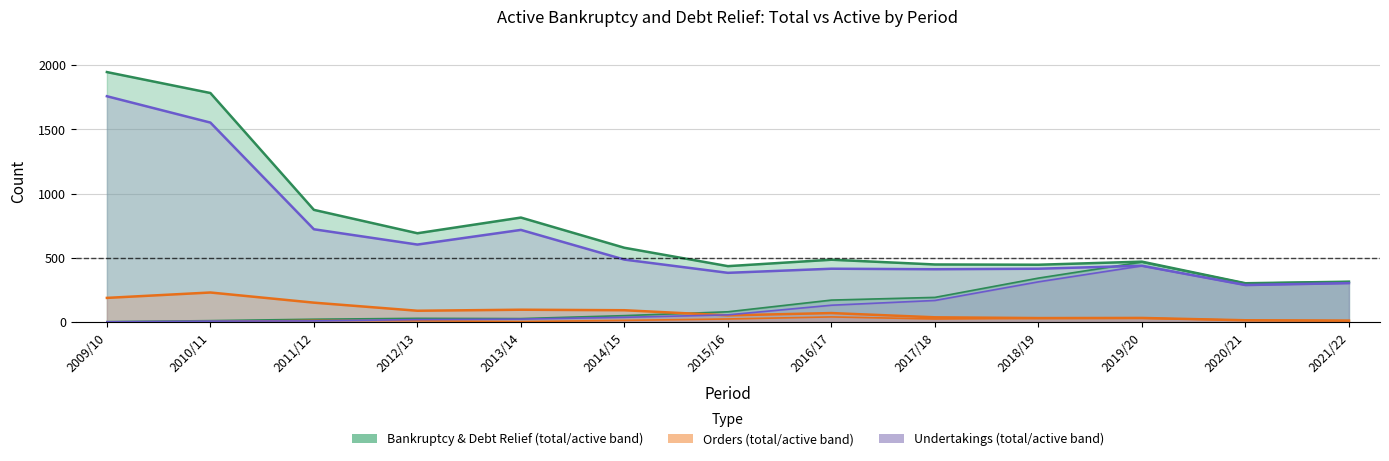

The value of No. Active (Bankruptcy & Debt Relief) at 2018/19 is 446. True or false?

True